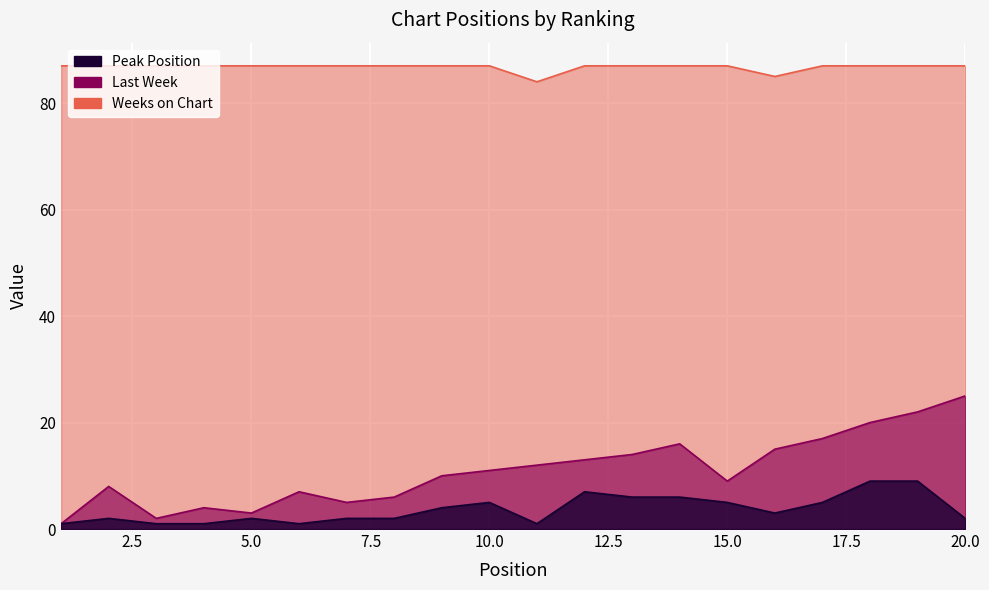

Count the number of categories in the chart.

20